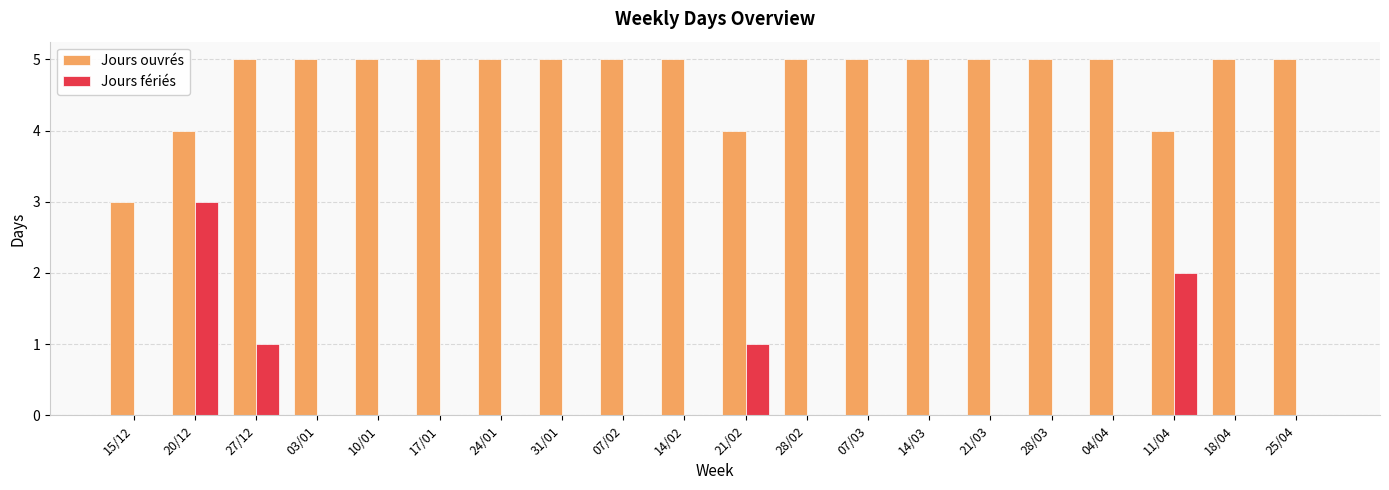

Between 07/02 and 11/04, which series saw the biggest shift?

Jours fériés